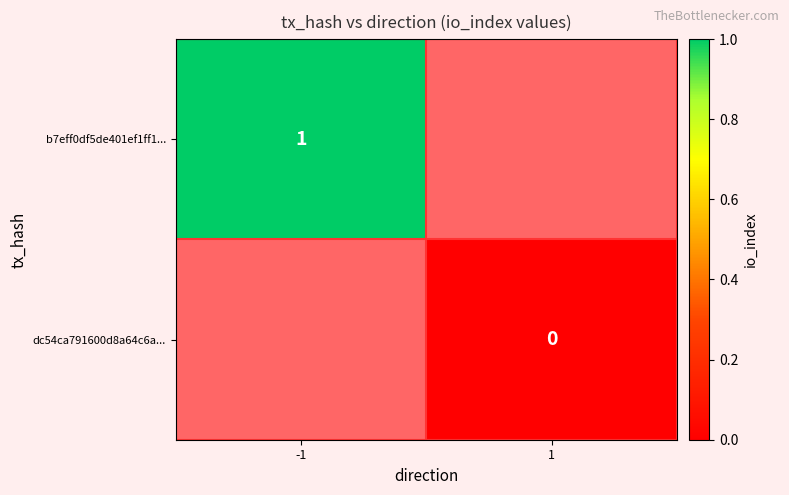

Which category has the highest value across all series?

-1